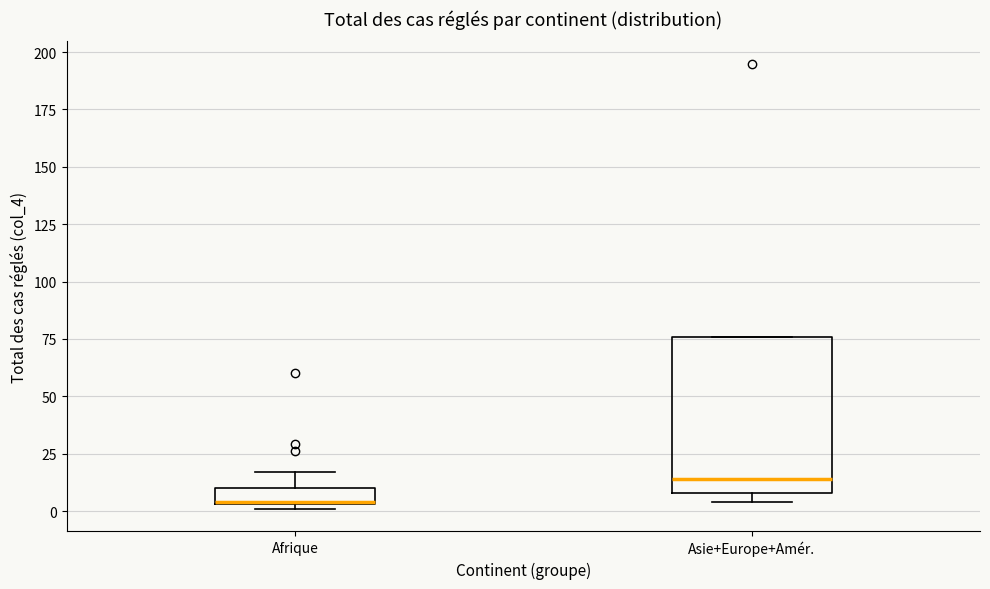

Which box is the tallest, from its lower edge to its upper edge?

Asie+Europe+Amér.